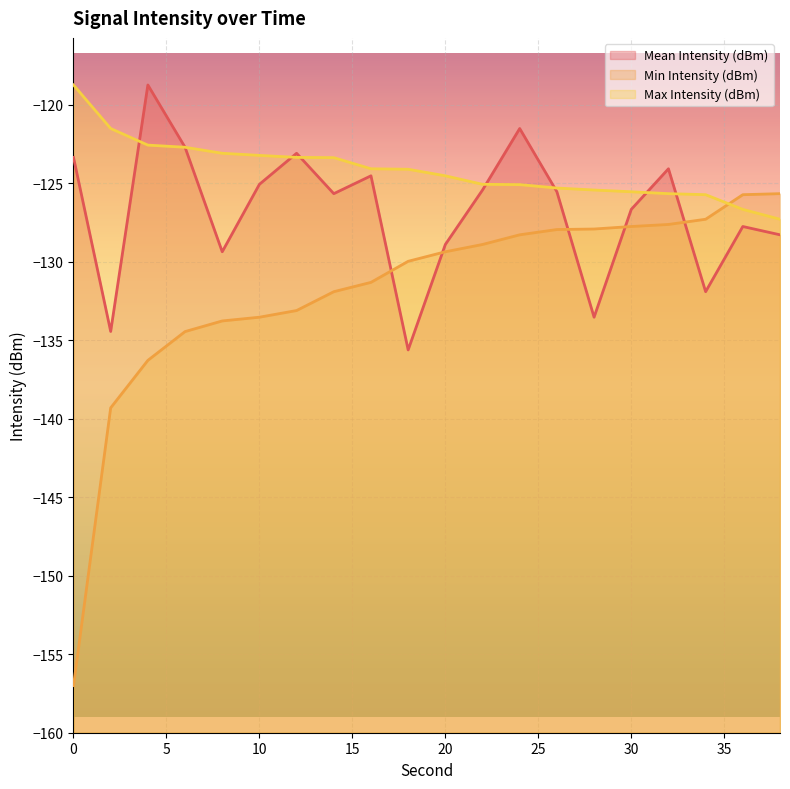

Reading left to right, what are all the values shown in this chart?

Mean Intensity (dBm): -123.3	-134.4	-118.7	-122.7	-129.4	-125.1	-123.1	-125.7	-124.5	-135.6	-128.9	-125.4	-121.5	-125.5	-133.5	-126.7	-124.1	-131.9	-127.8	-128.3
Min Intensity (dBm): -157.0	-139.3	-136.3	-134.4	-133.8	-133.5	-133.1	-131.9	-131.3	-130.0	-129.4	-128.9	-128.3	-127.9	-127.9	-127.8	-127.6	-127.3	-125.7	-125.7
Max Intensity (dBm): -118.7	-121.5	-122.6	-122.7	-123.1	-123.2	-123.3	-123.4	-124.1	-124.1	-124.5	-125.1	-125.1	-125.3	-125.4	-125.5	-125.7	-125.7	-126.7	-127.3